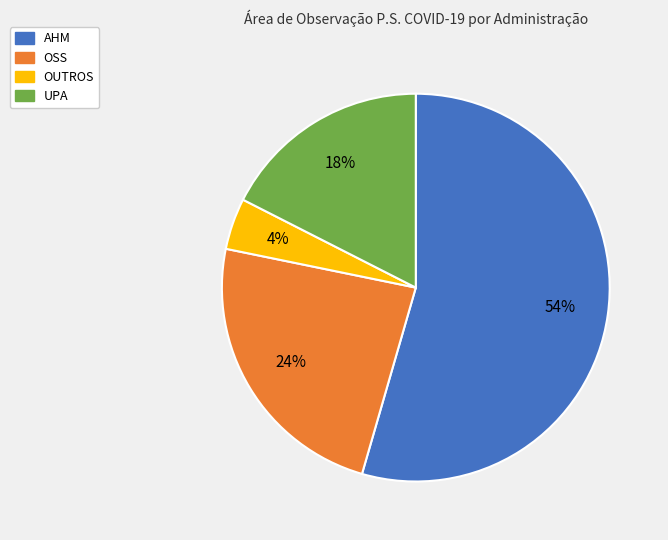

Which has a higher value, AHM or OUTROS?

AHM